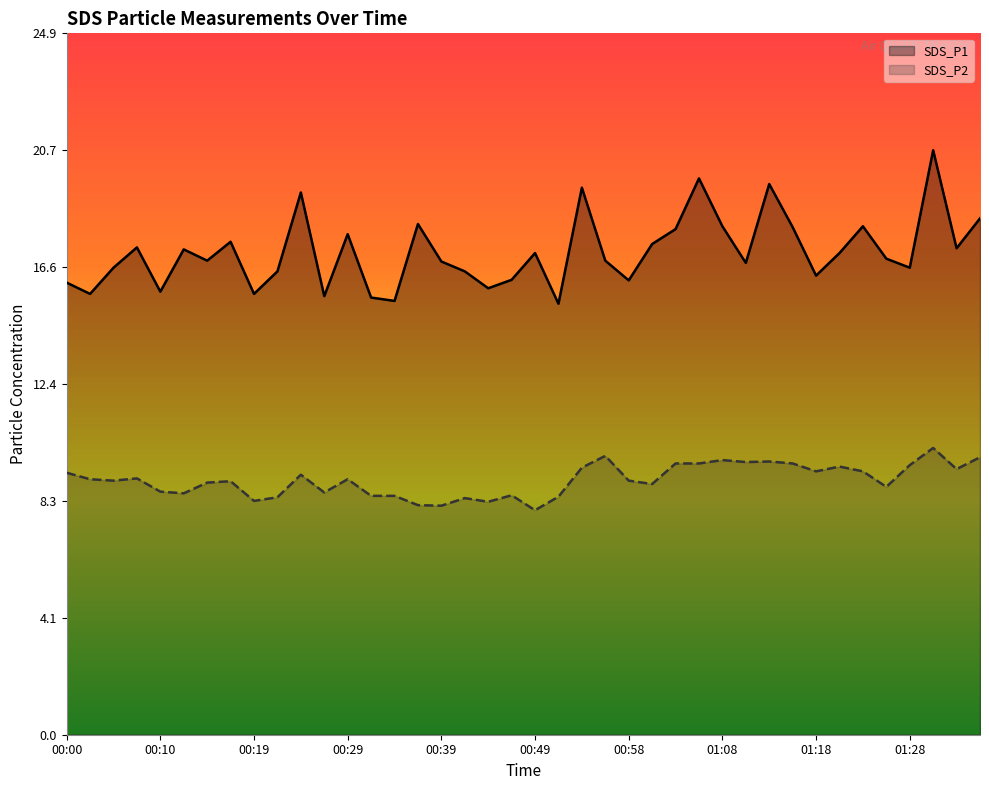

The SDS_P2 series shows 8.4 at 00:41. True or false?

True